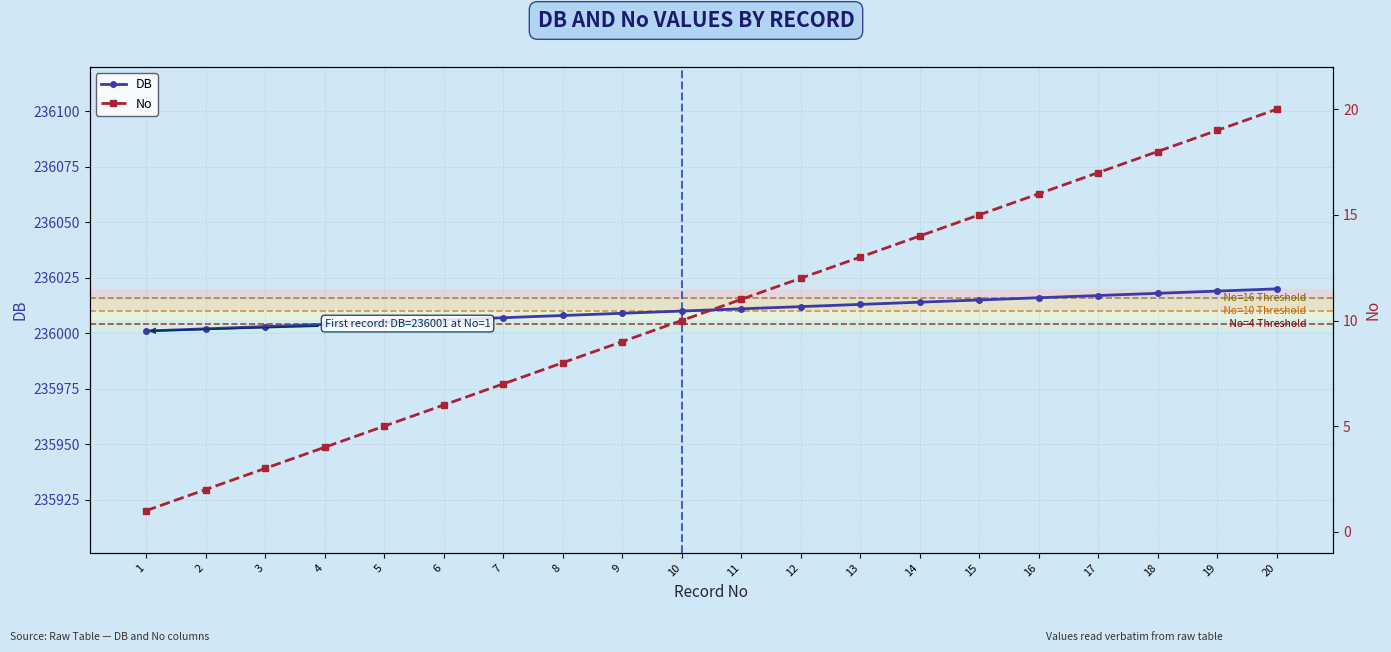

Between 9 and 13, which is larger?

13